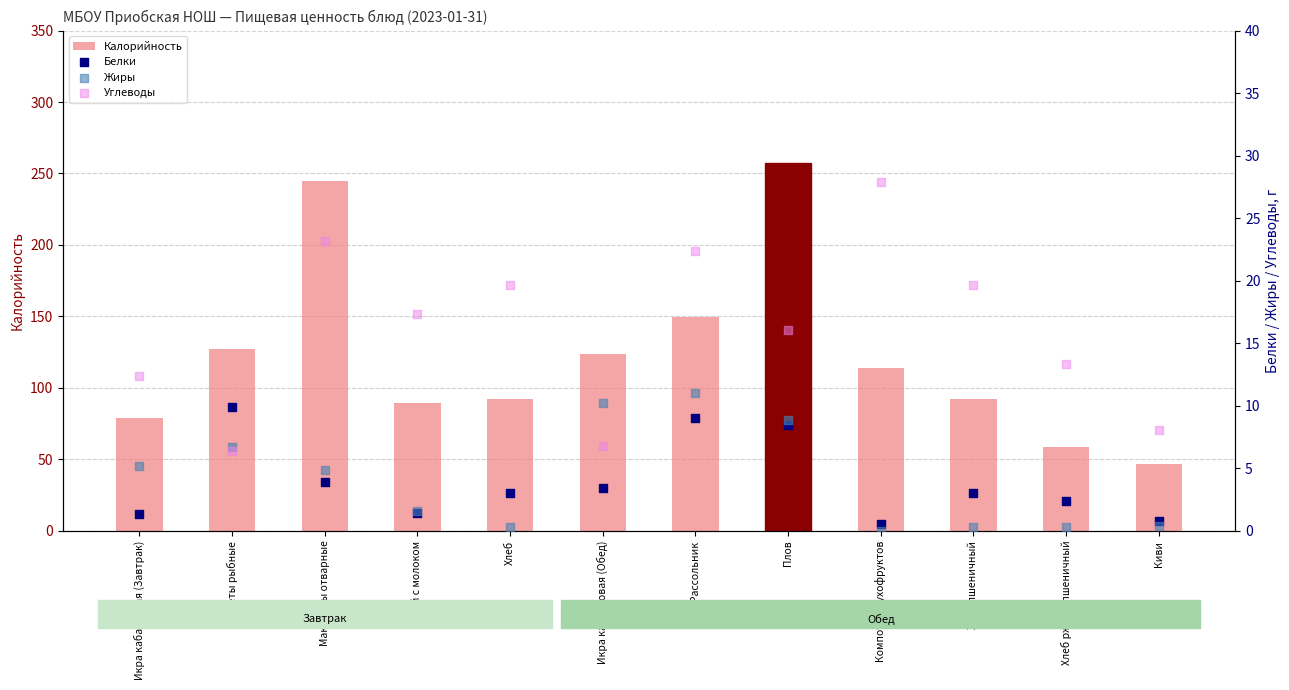

Which series has the largest Y range (max minus min)?

Калорийность